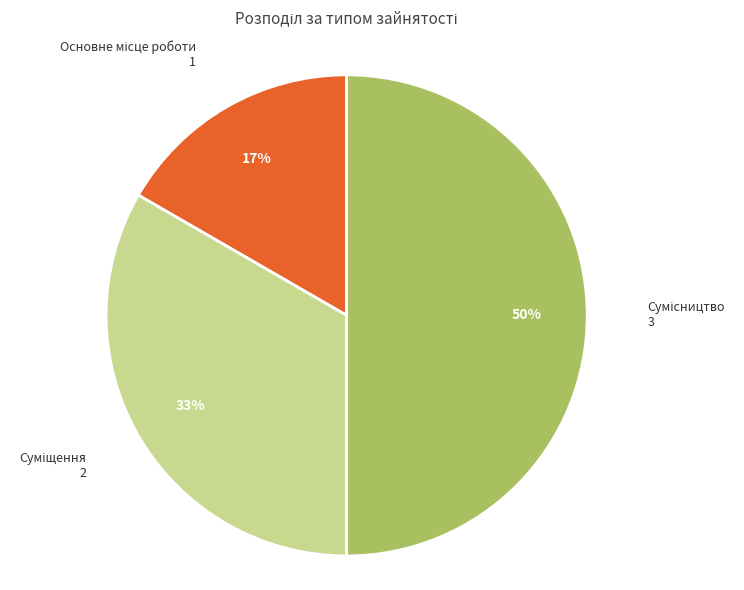

To the nearest percent, what is the difference between the largest and smallest slice percentages?

33%